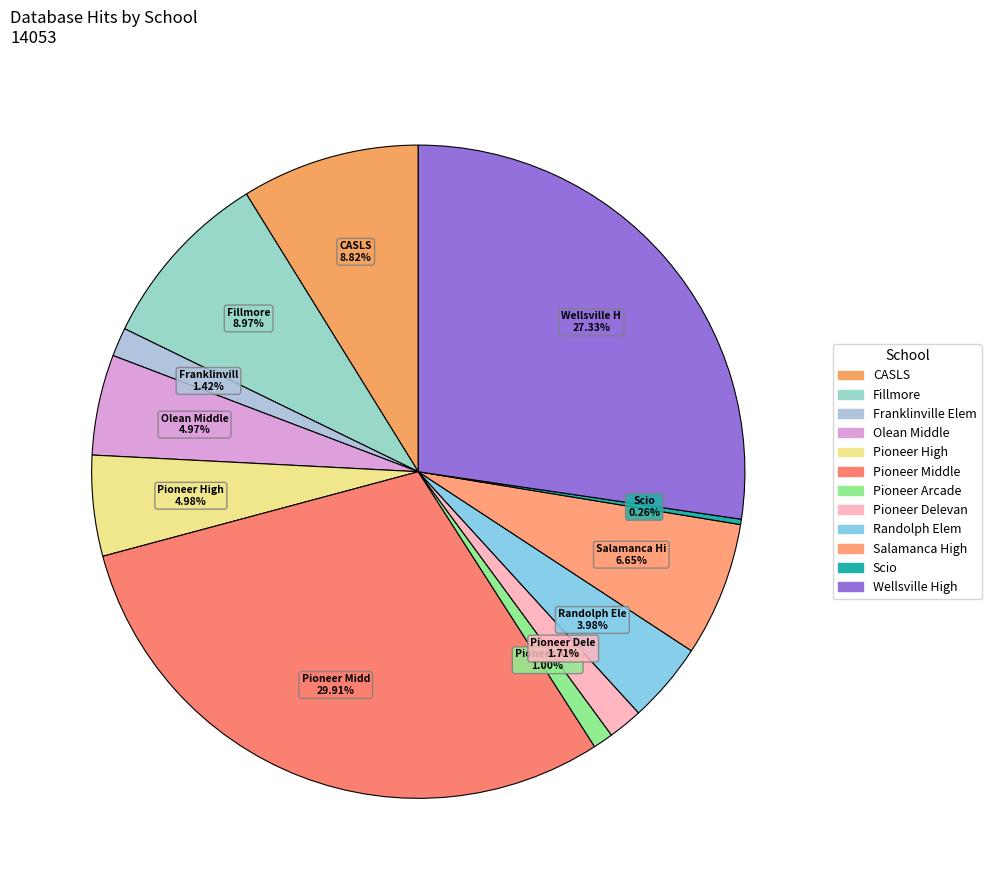

To the nearest percent, what is the combined percentage of Salamanca High and Olean Middle?

12%